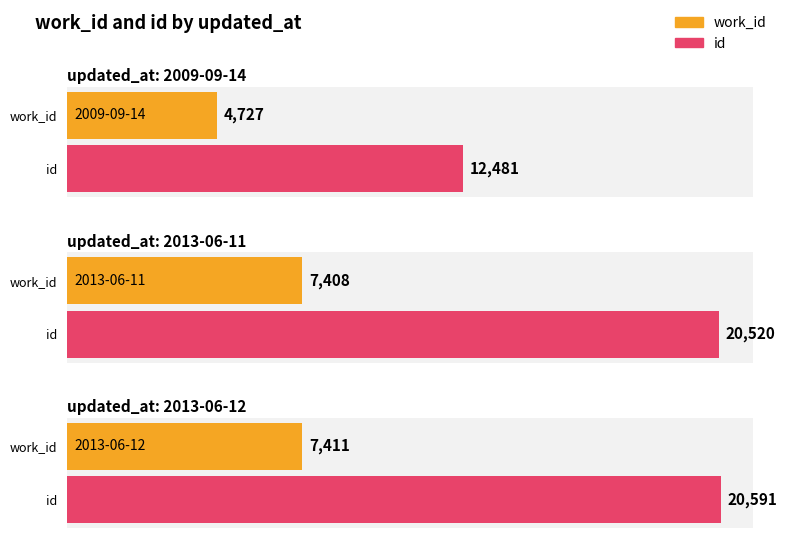

List the series in order of their overall mean, highest first.

id, work_id